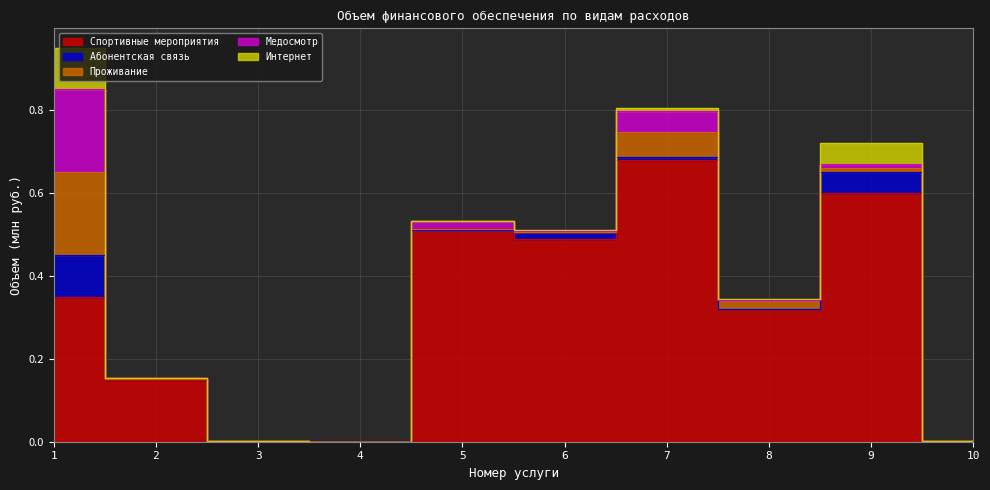

Is it true that Интернет equals 0.0 at 9?

False